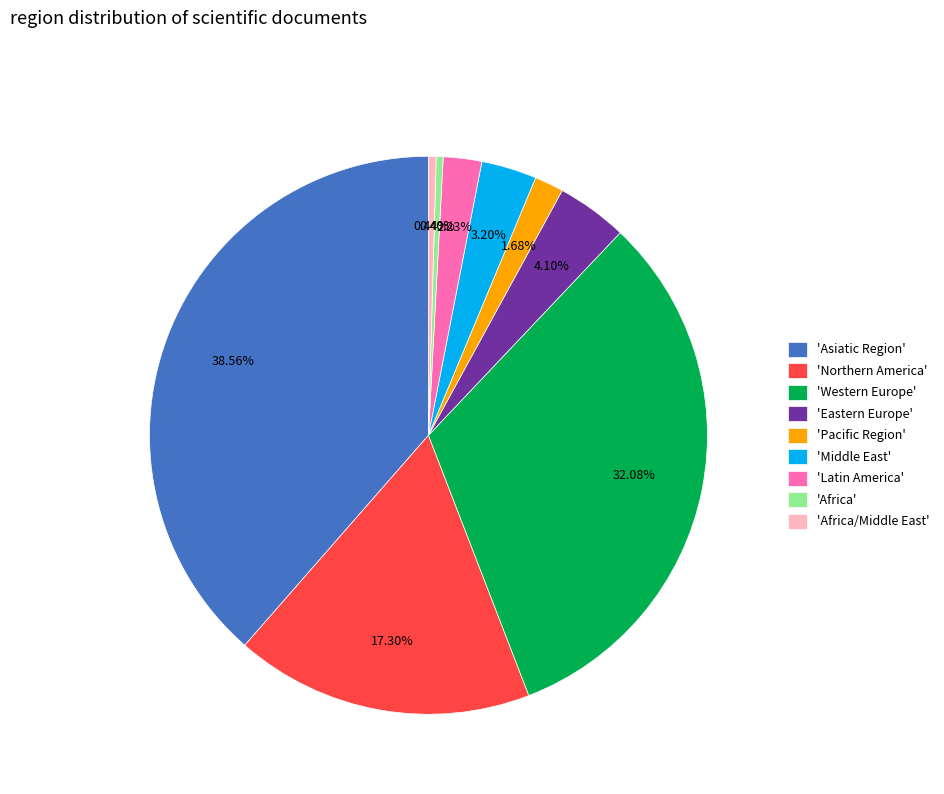

What is the largest slice in the pie chart?

'Asiatic Region'